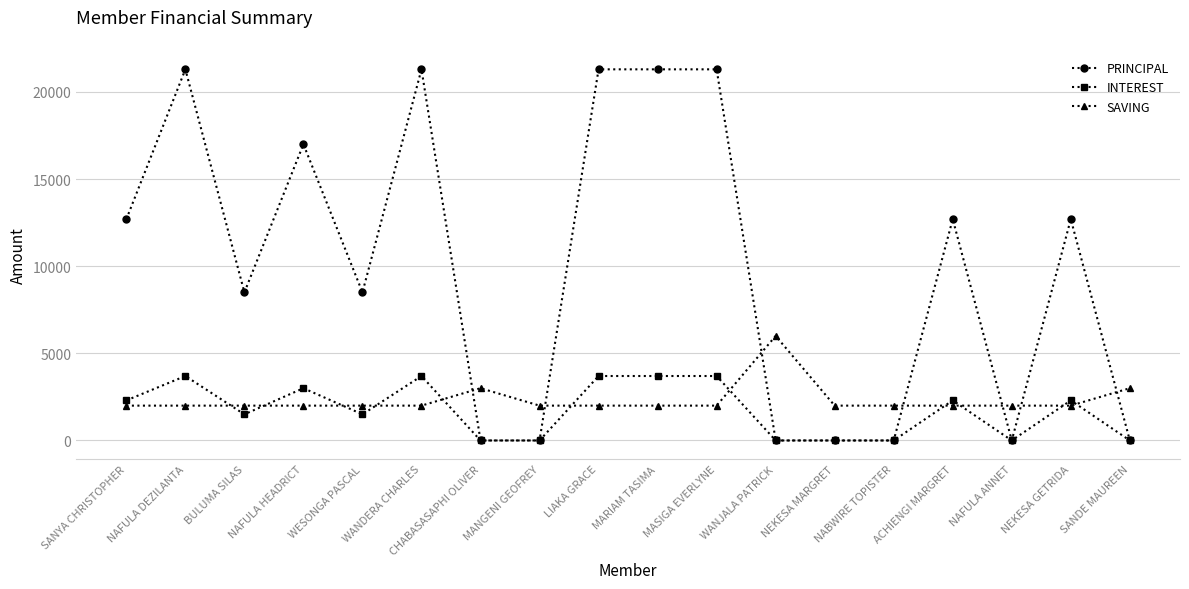

What is the value of the SAVING point at the 1st from the left?

2000